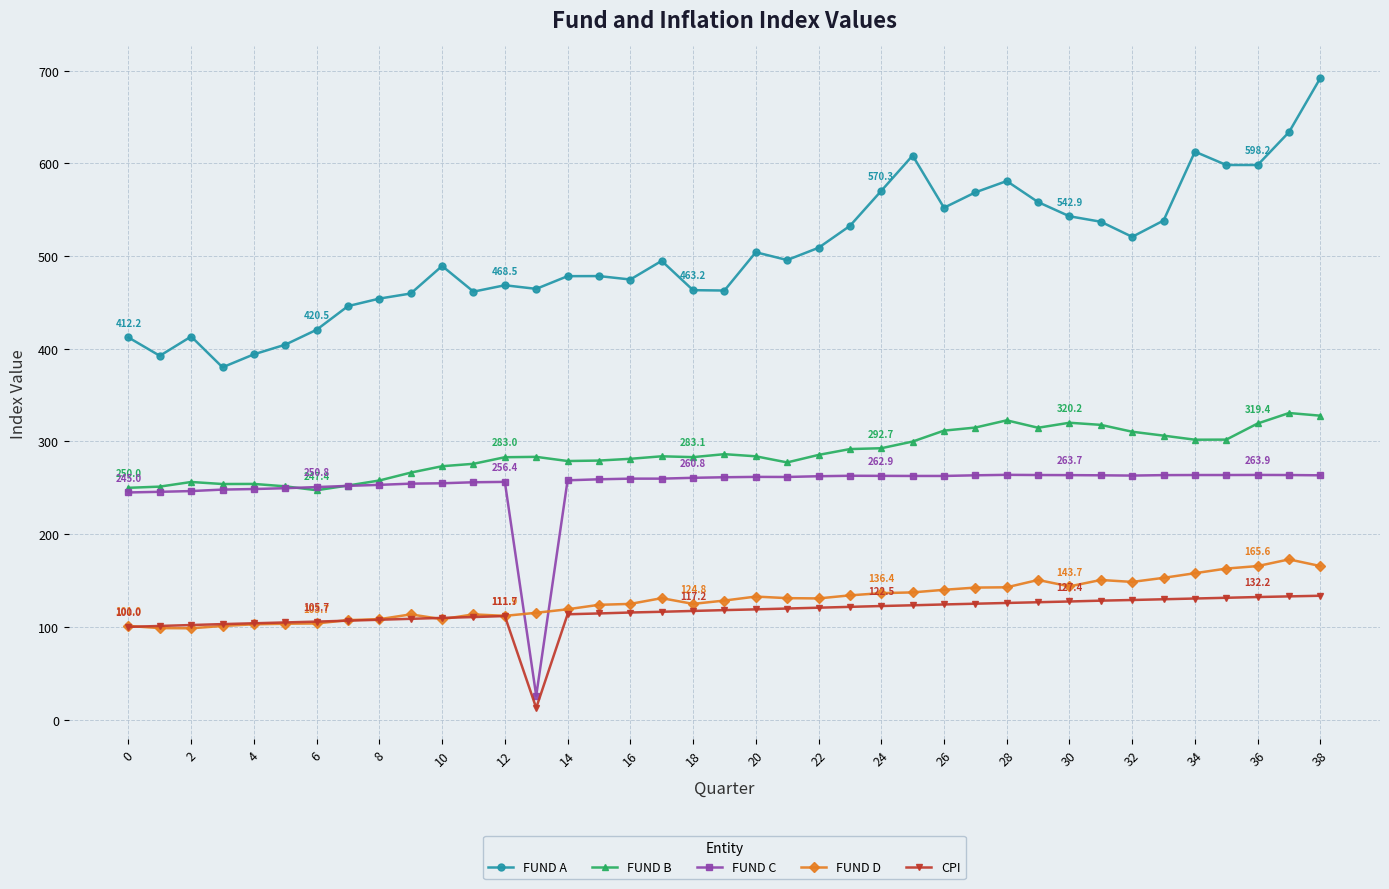

How many lines are shown in the chart?

5